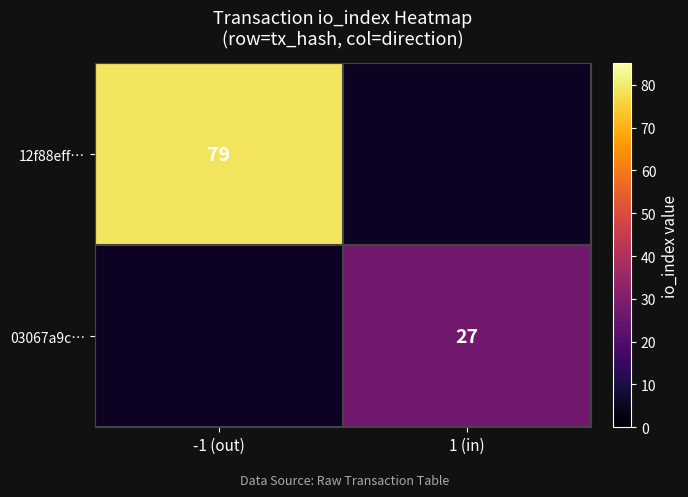

True or false: 12f88eff… has a value of 44 at -1 (out).

False